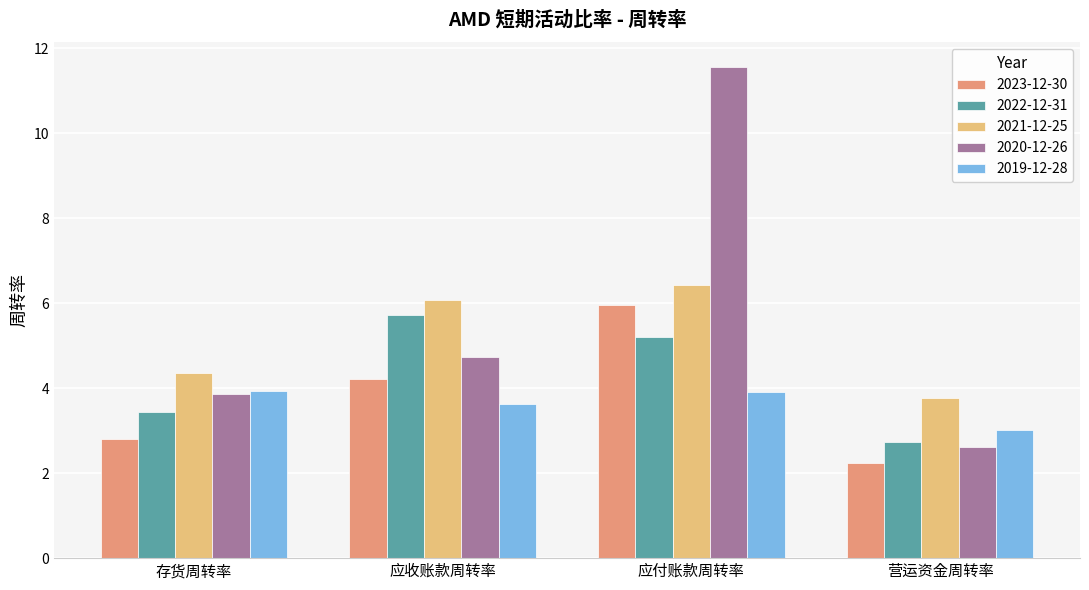

What is the total value across all series at 存货周转率?

18.4